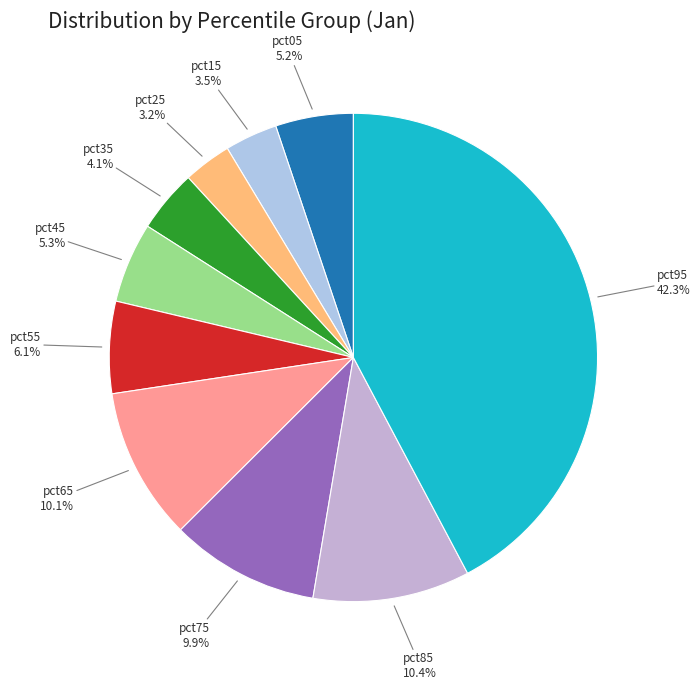

Combined, what portion of the pie is pct65 and pct95?

52.3%